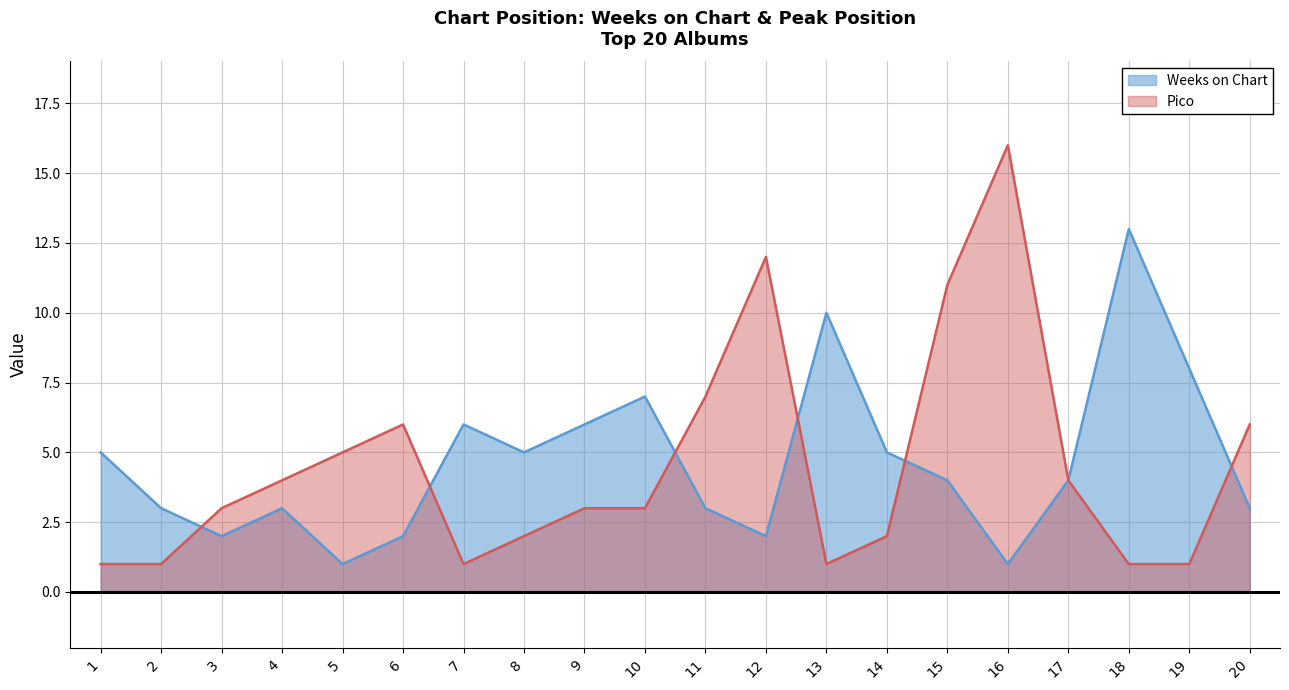

How many data points does each series have?

20